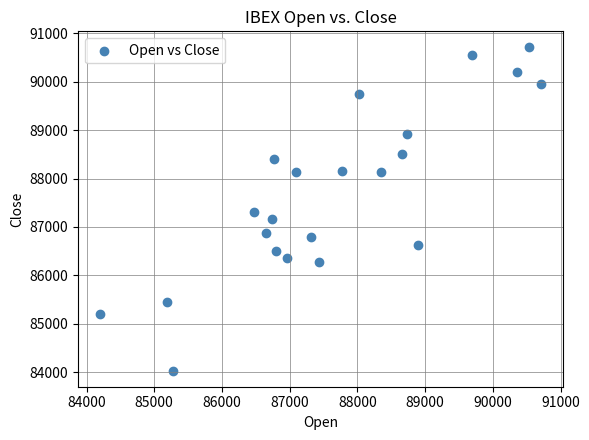

What is the range of X values (max minus min)?

6510